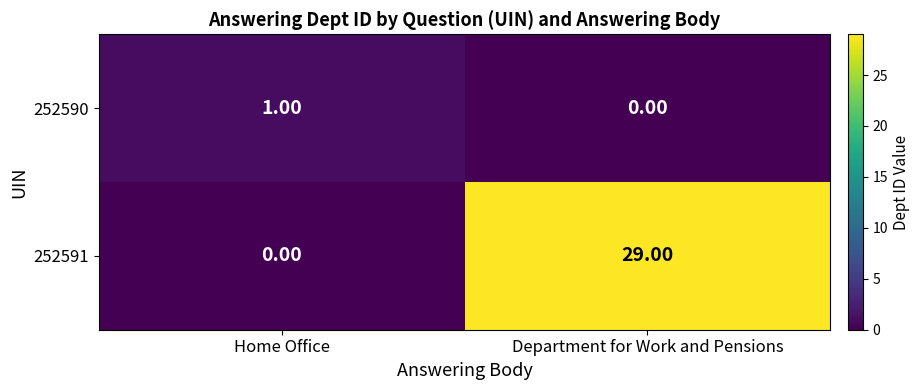

What is the difference between the highest and lowest values at Department for Work and Pensions?

29